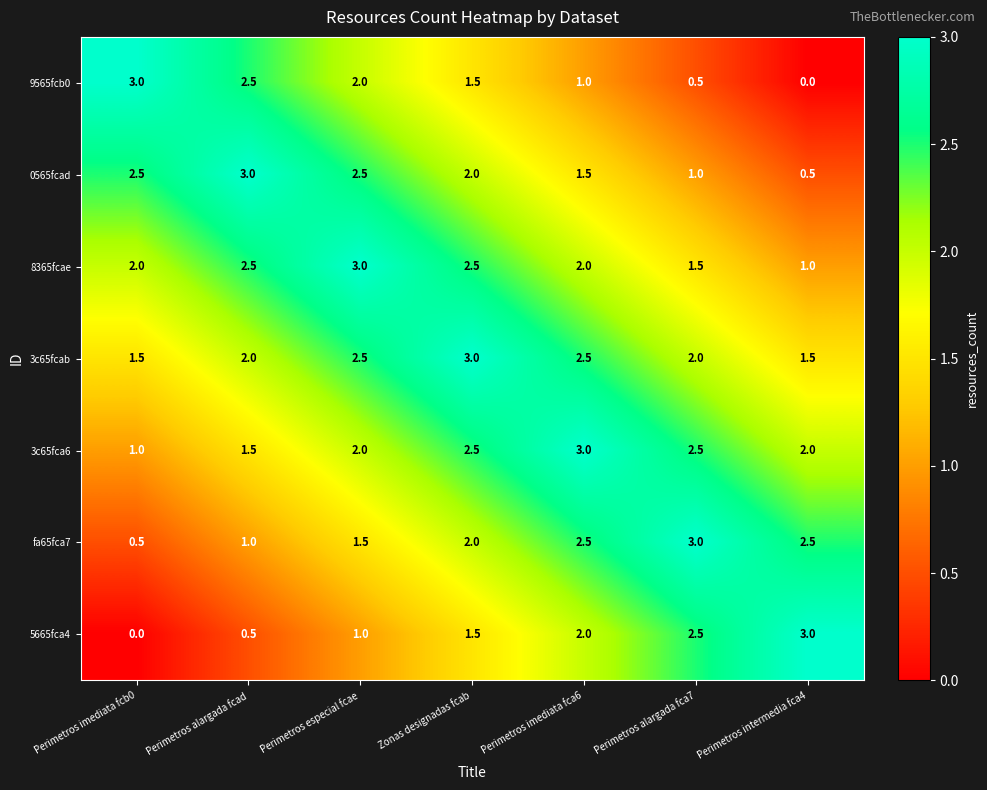

What is the total value across all series at Perimetros alargada fca7?

13.0